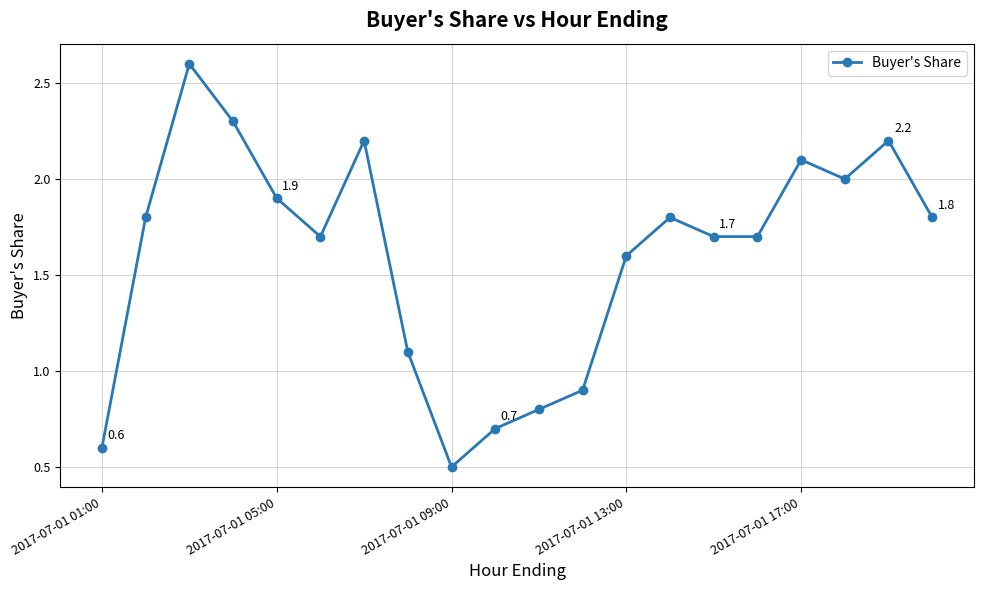

True or false: there are more than 1 points higher than both neighbors.

True